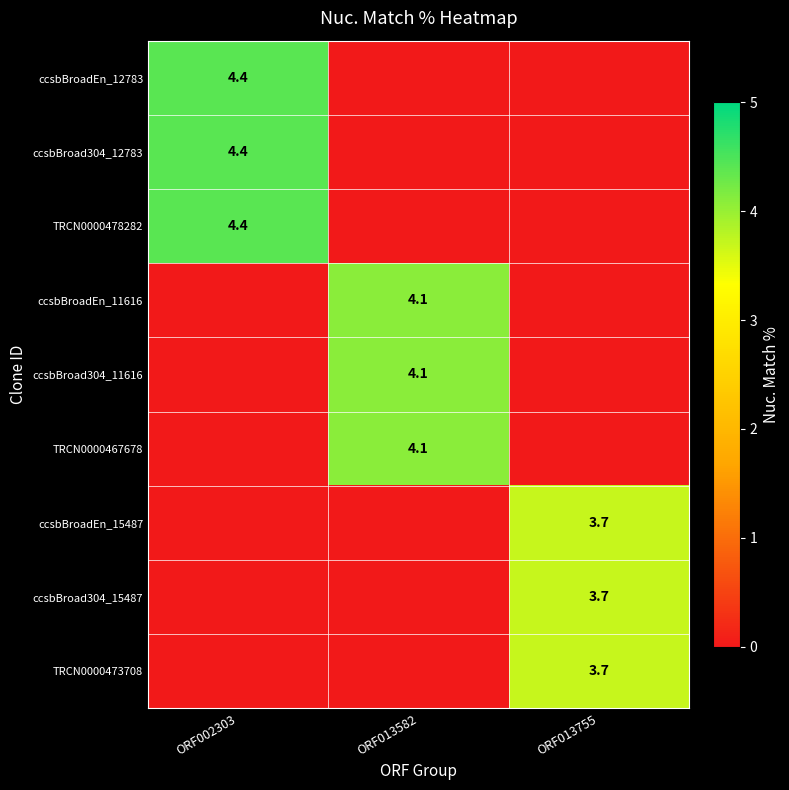

True or false: ccsbBroadEn_12783 has a value of 1.0 at ORF002303.

False